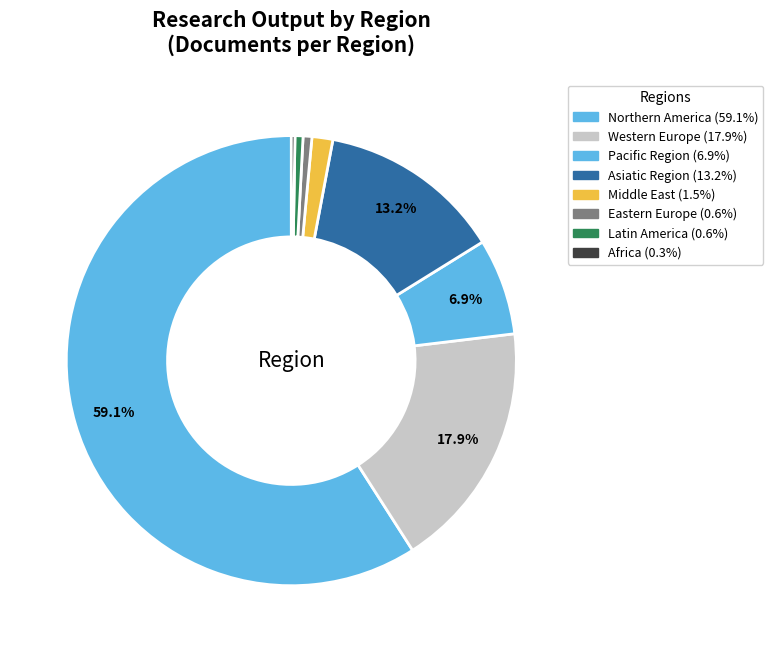

True or false: Northern America accounts for 59% of the total.

True